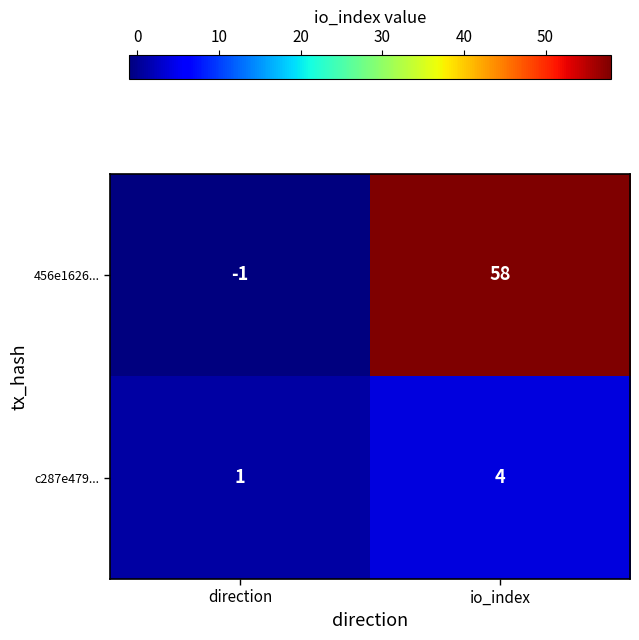

What is the spread (max minus min) of values at io_index?

54